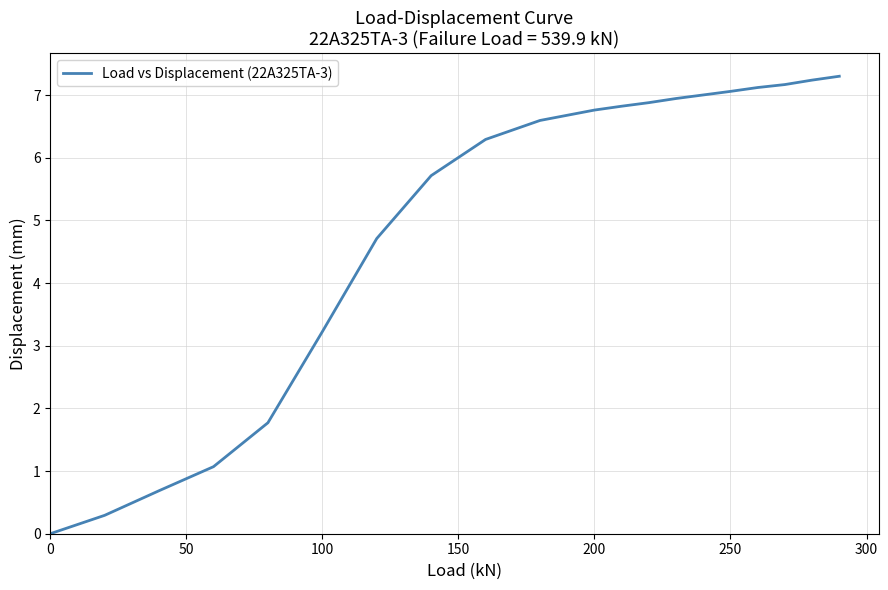

What is the maximum value shown in the chart?

7.3